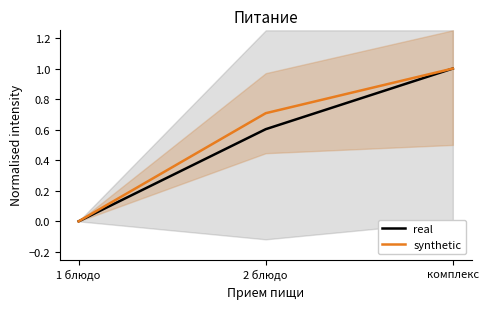

What position from the left is комплекс?

3